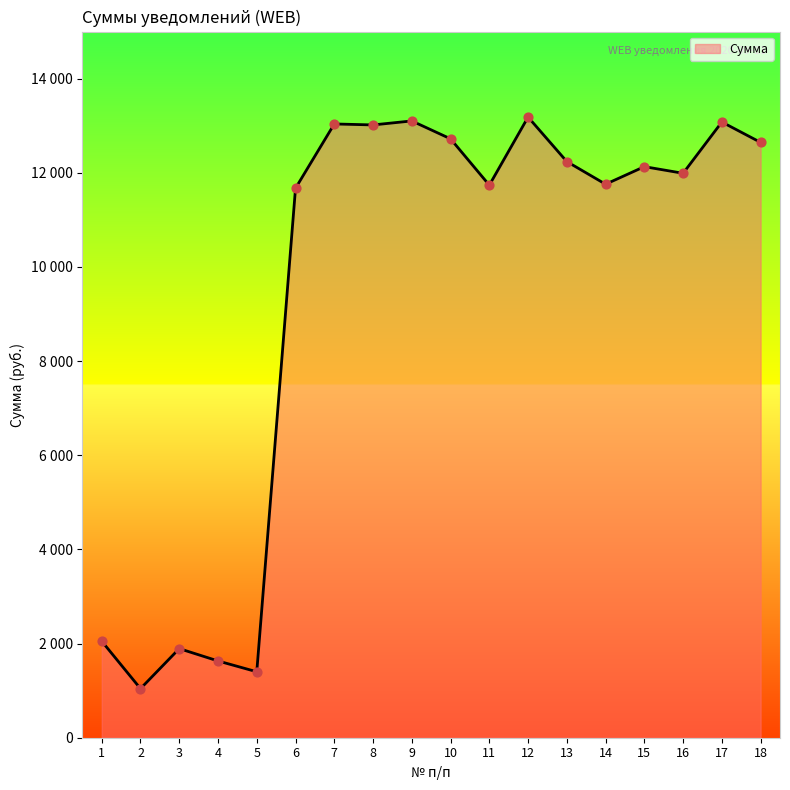

Approximately how many times larger is the value at 12 compared to 2?

12.6